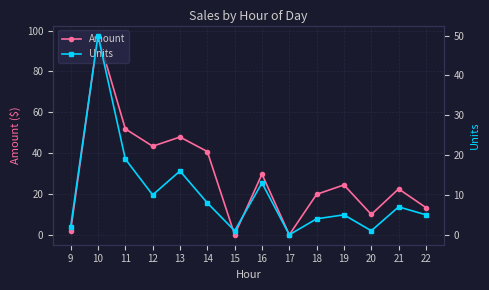

Reading left to right, transcribe all the data shown in this chart.

Amount: 9=1.9	10=97.5	11=51.9	12=43.4	13=47.9	14=40.8	15=0.0	16=29.7	17=0.0	18=19.8	19=24.4	20=9.9	21=22.4	22=13.3
Units: 9=2.0	10=50.0	11=19.0	12=10.0	13=16.0	14=8.0	15=1.0	16=13.0	17=0.0	18=4.0	19=5.0	20=1.0	21=7.0	22=5.0